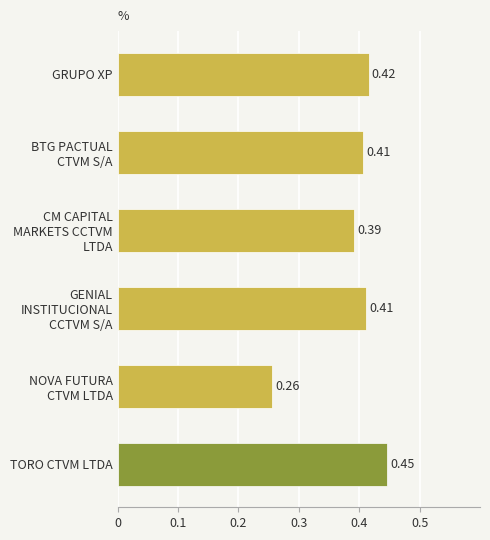

What is the sum of all values?

2.3